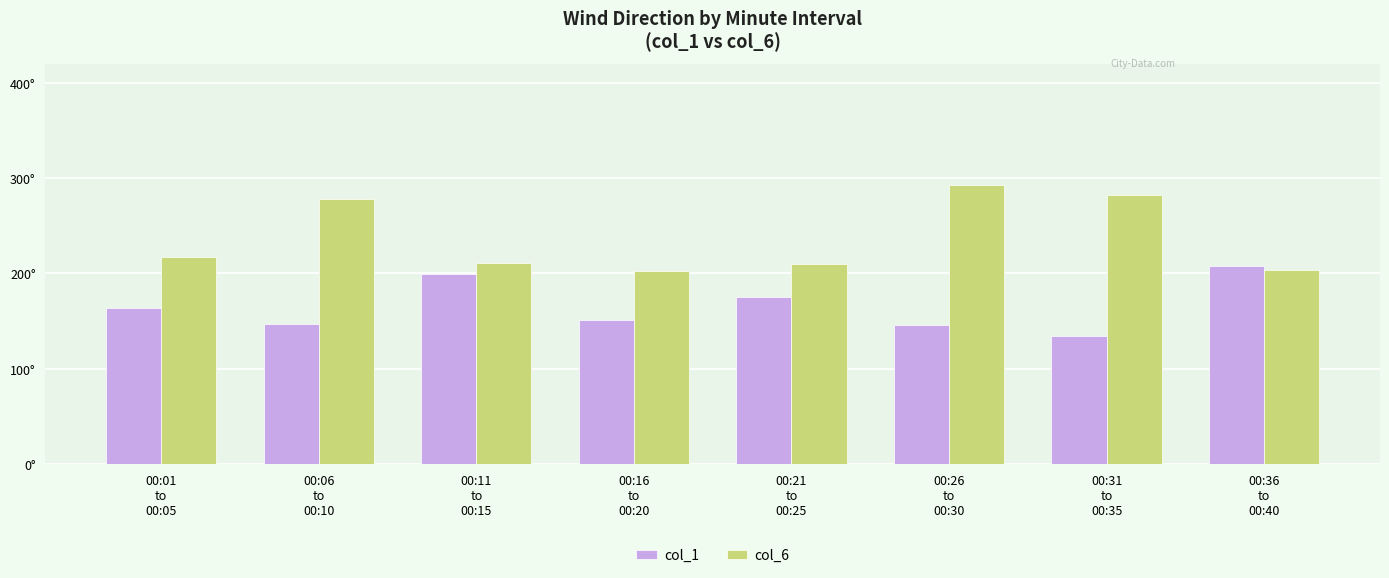

What is the total value across all series at 00:21
to
00:25?

385.2